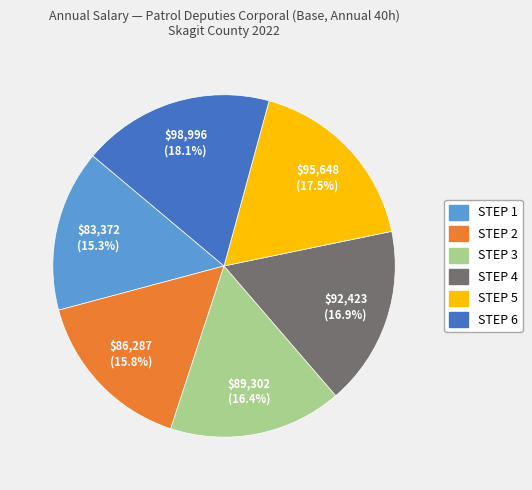

Is STEP 2 the majority of the pie?

No